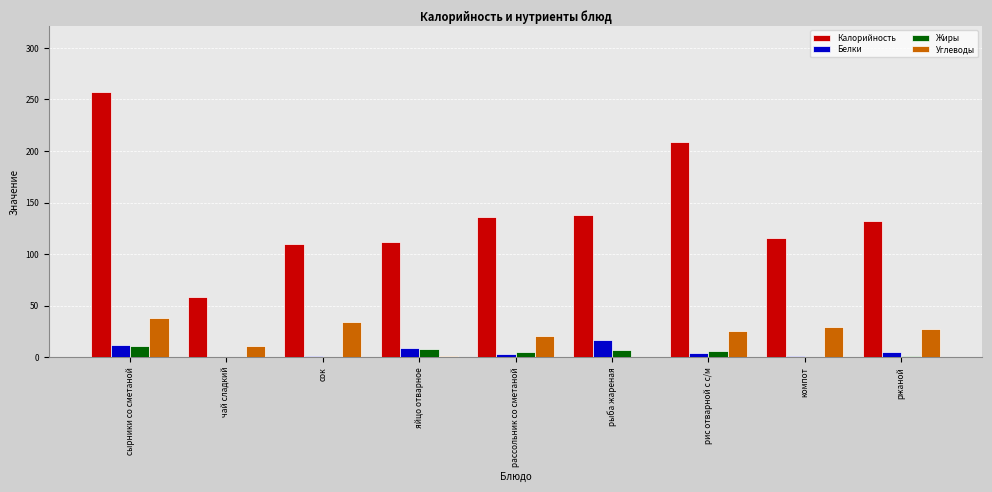

Between чай сладкий and сок, which series saw the biggest shift?

Калорийность